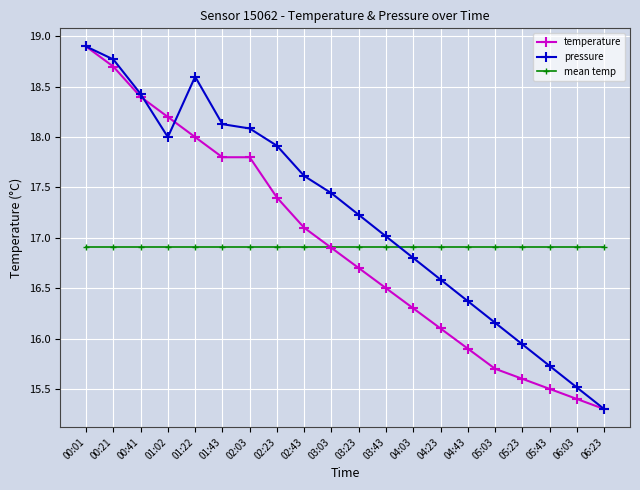

Does the chart display data point markers on the line(s)?

Yes